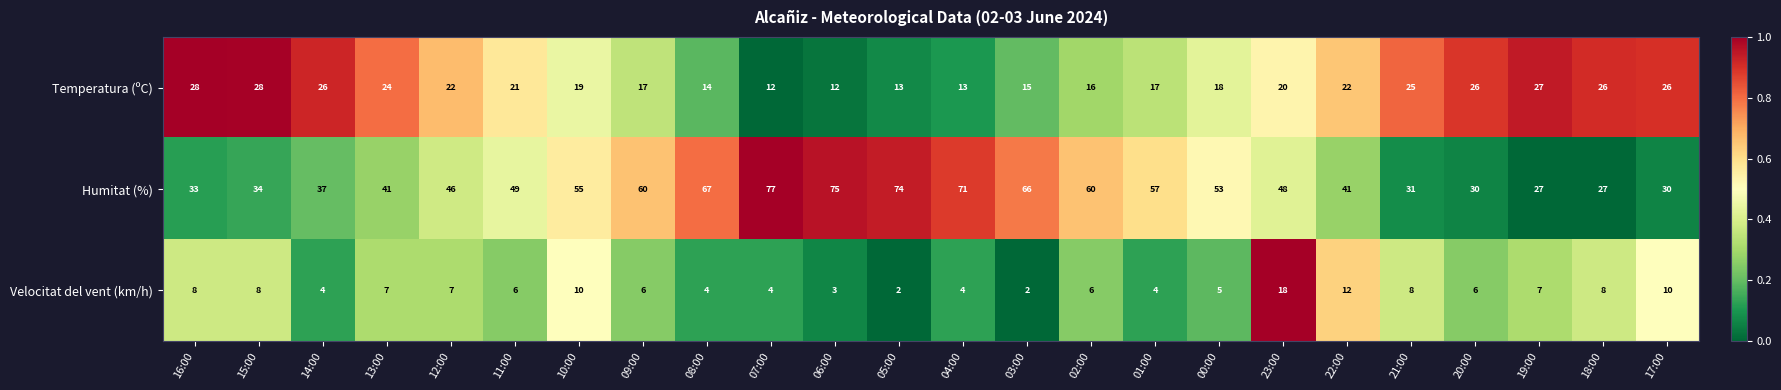

At 03:00, list the series in order from largest to smallest.

Humitat (%), Temperatura (ºC), Velocitat del vent (km/h)